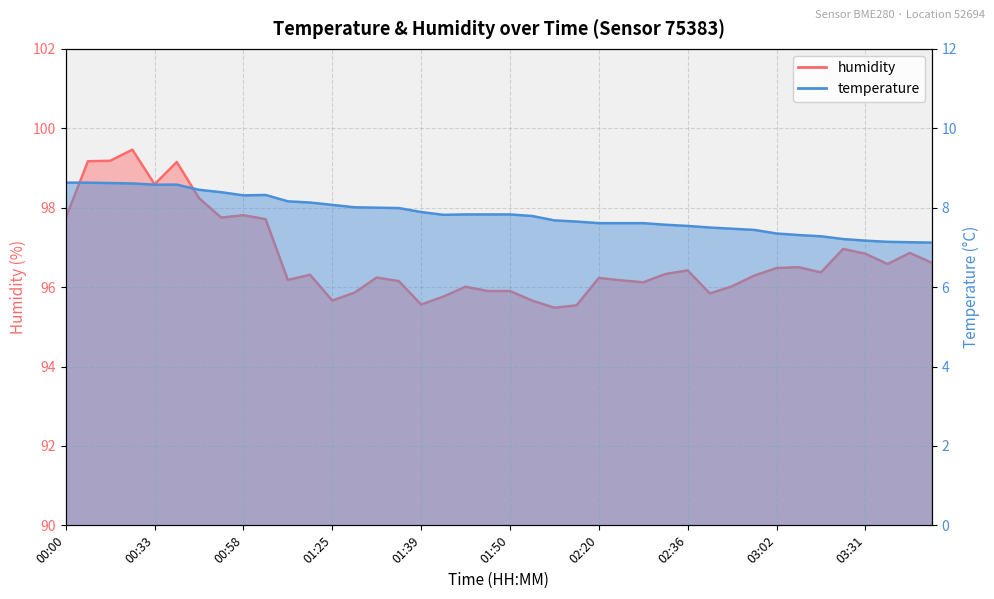

The temperature series shows 7.3 at 03:08. True or false?

True